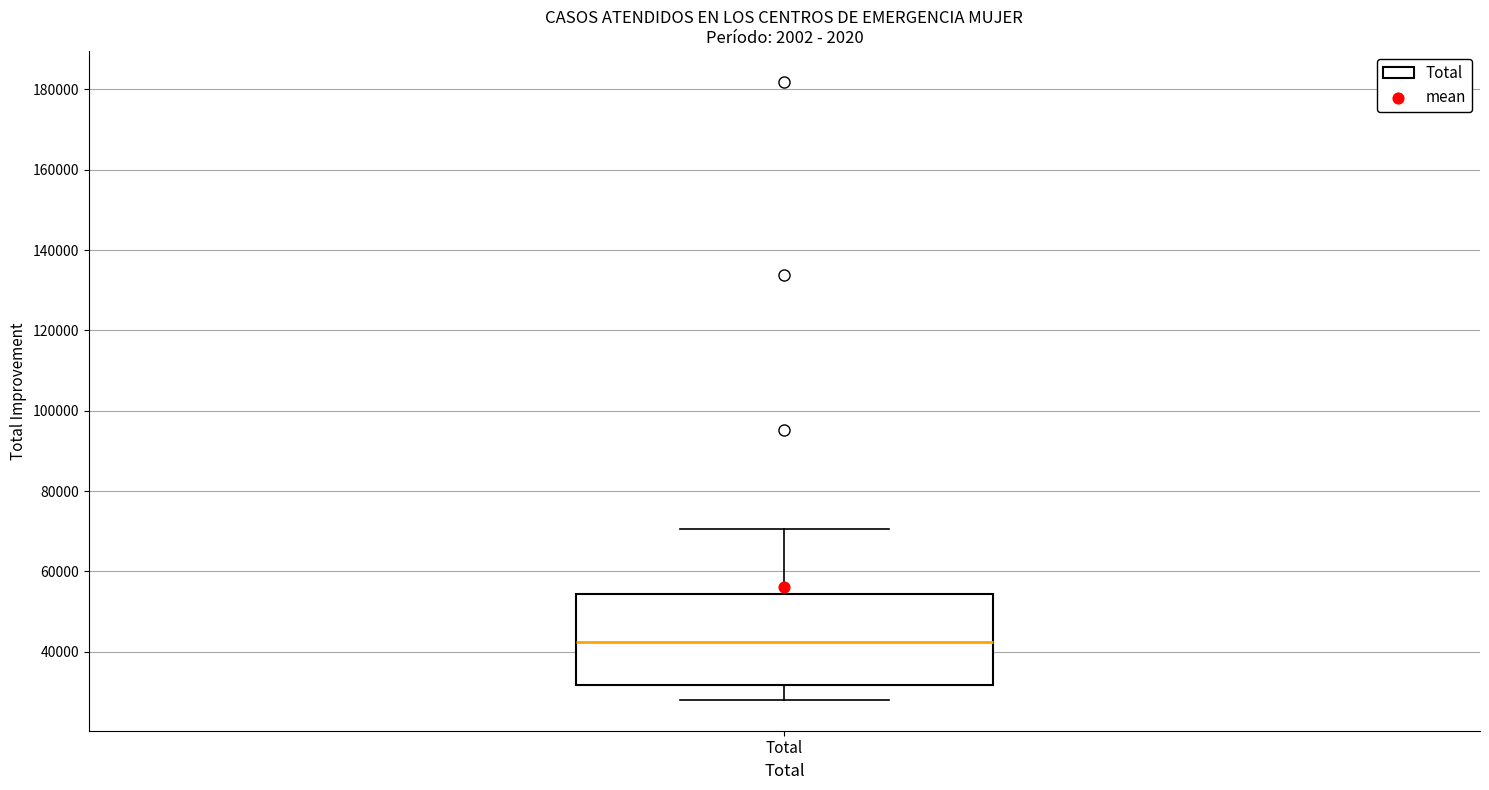

Read this box plot against the y-axis: the position of the median line, the range covered by the box, and the ends of both whiskers. The values are not printed on the chart, so give them approximately, as read against the axis.

median 42000, box 32000 to 54000, whiskers 28000 to 70000